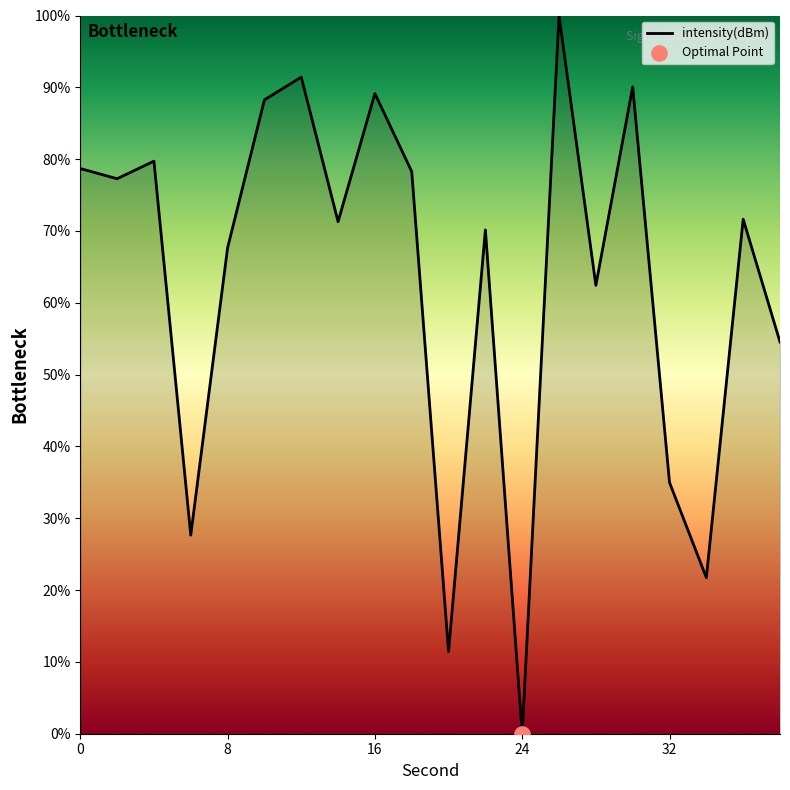

What is the maximum value shown in the chart?

100.0